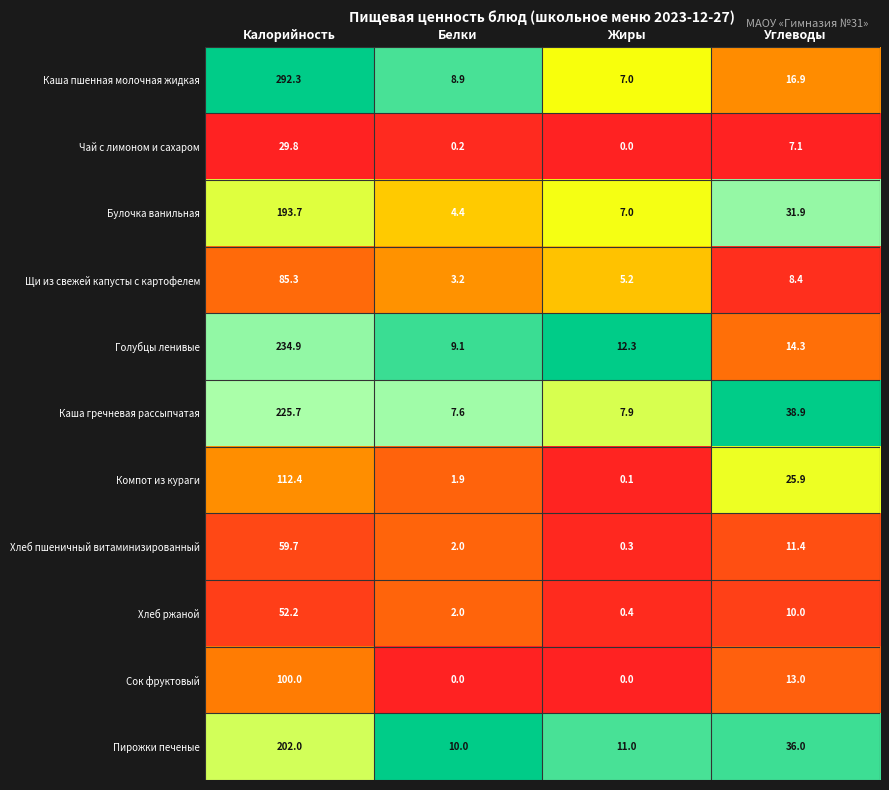

Which series has the widest spread of values?

Каша пшенная молочная жидкая